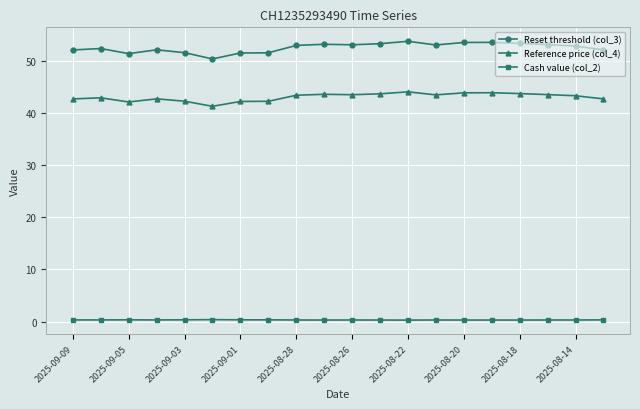

True or false: Cash value (col_2) and Reference price (col_4) intersect in this chart.

False